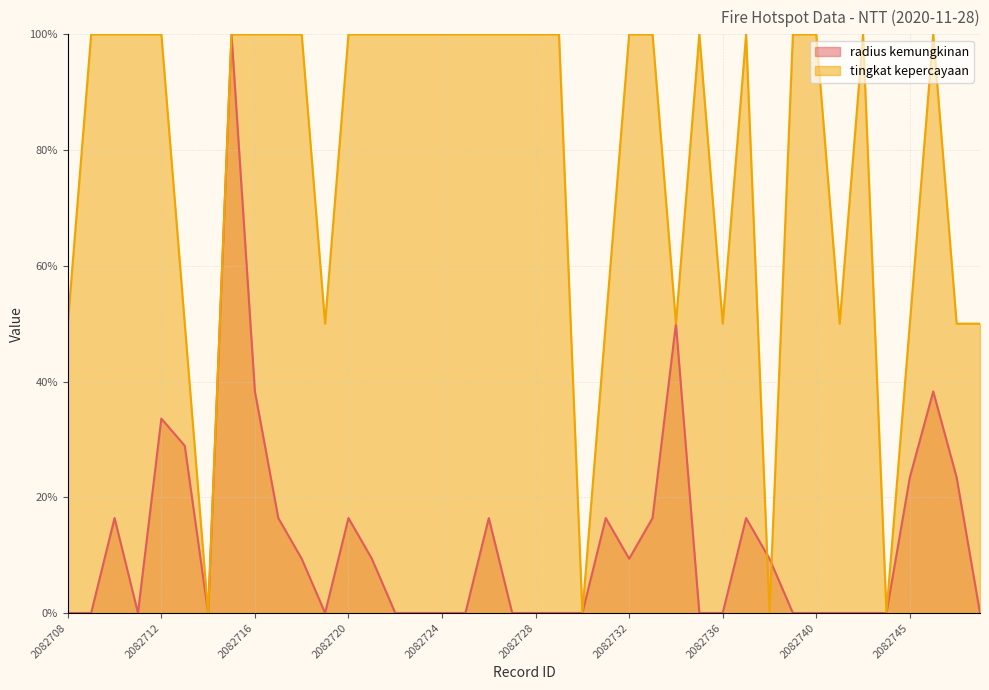

Which has a higher value, 2082710 or 2082711?

2082710